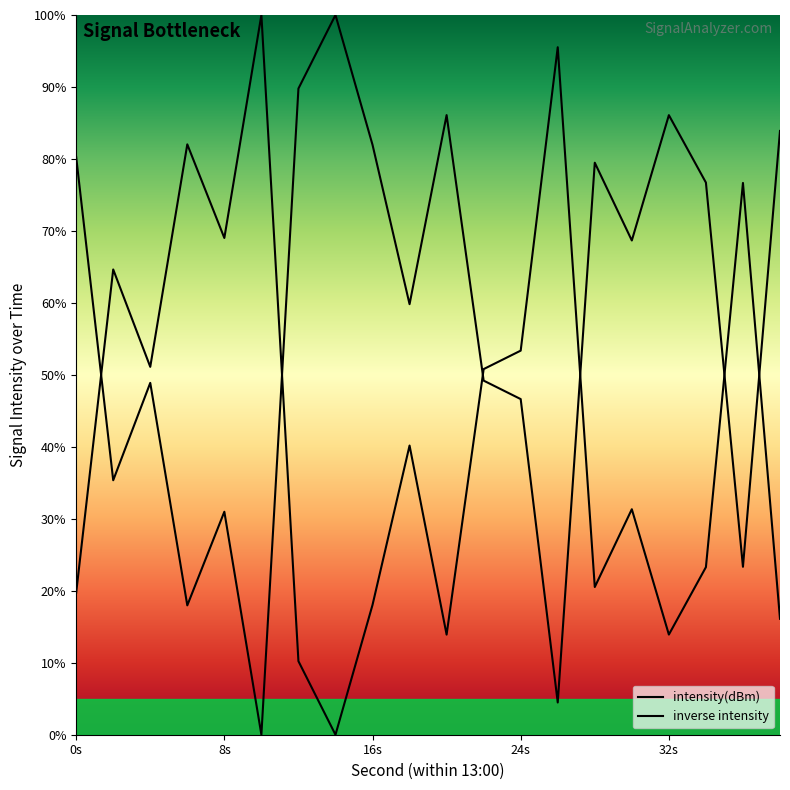

Read the value at 2.

35.4